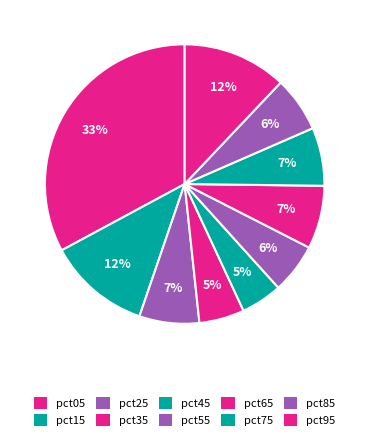

Rank the categories by value from highest to lowest.

pct05, pct95, pct15, pct65, pct25, pct75, pct85, pct55, pct35, pct45